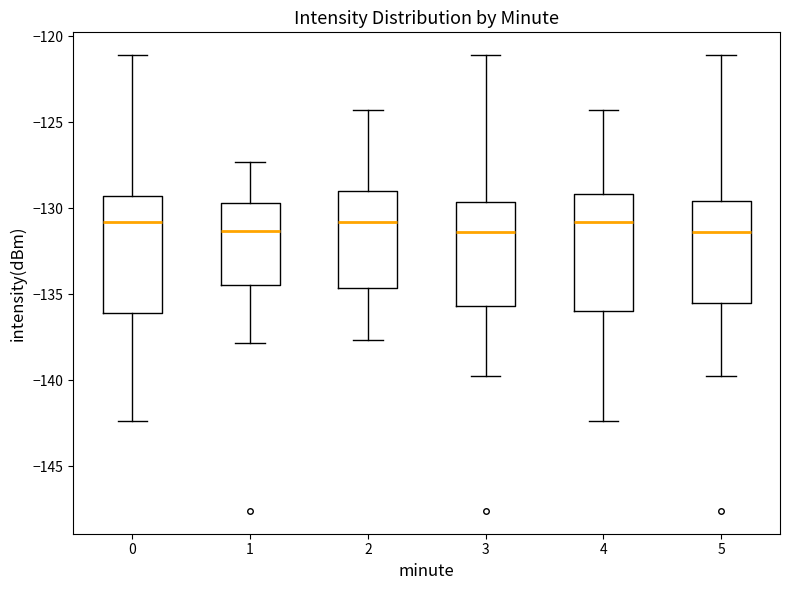

Where is the lower edge of the box at x = 1 on the y-axis? The values are not printed on the chart, so give them approximately, as read against the axis.

-134.5